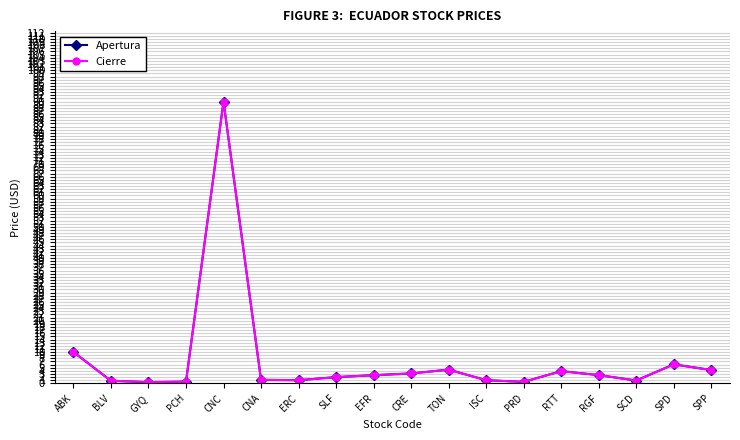

What is the difference between the maximum and minimum values in the Apertura series?

89.6